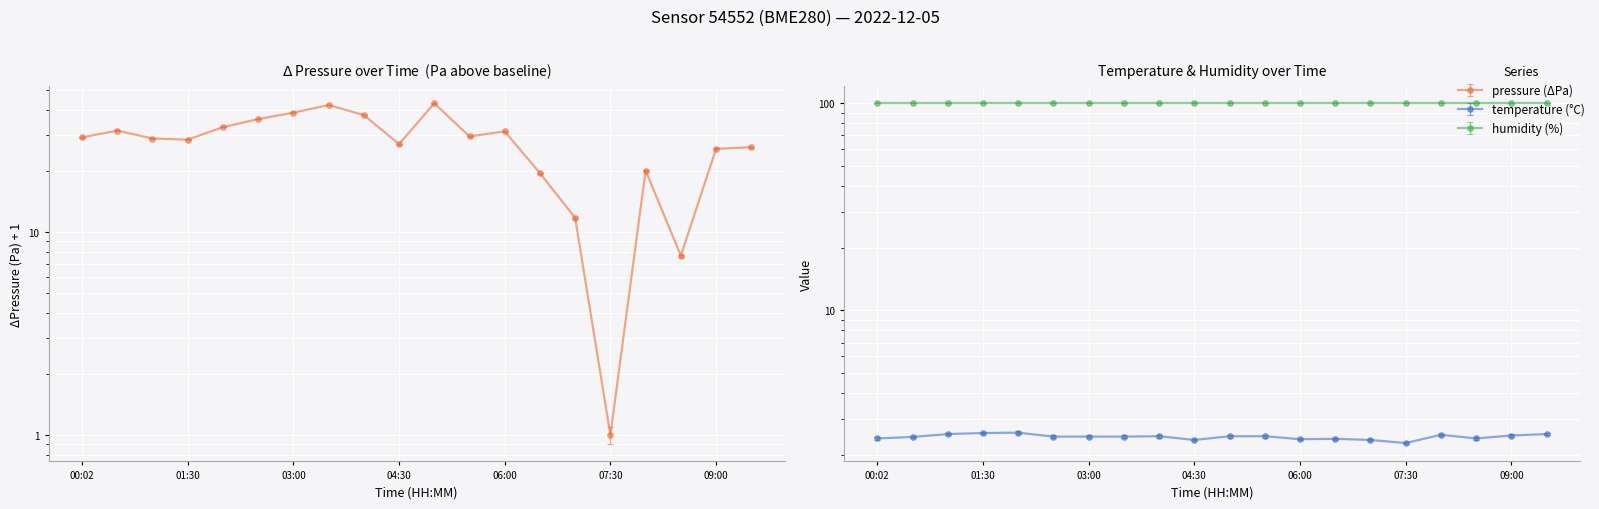

What is the difference between the highest and lowest values at 10?

40.7